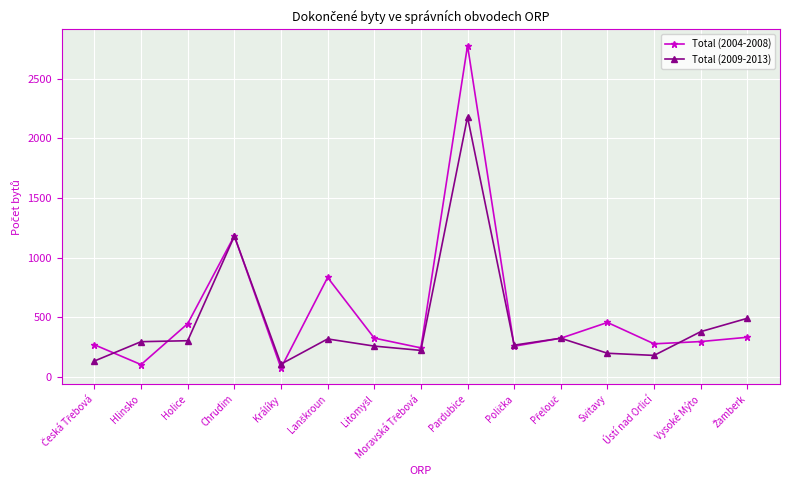

Which label corresponds to the largest value in the chart?

Pardubice